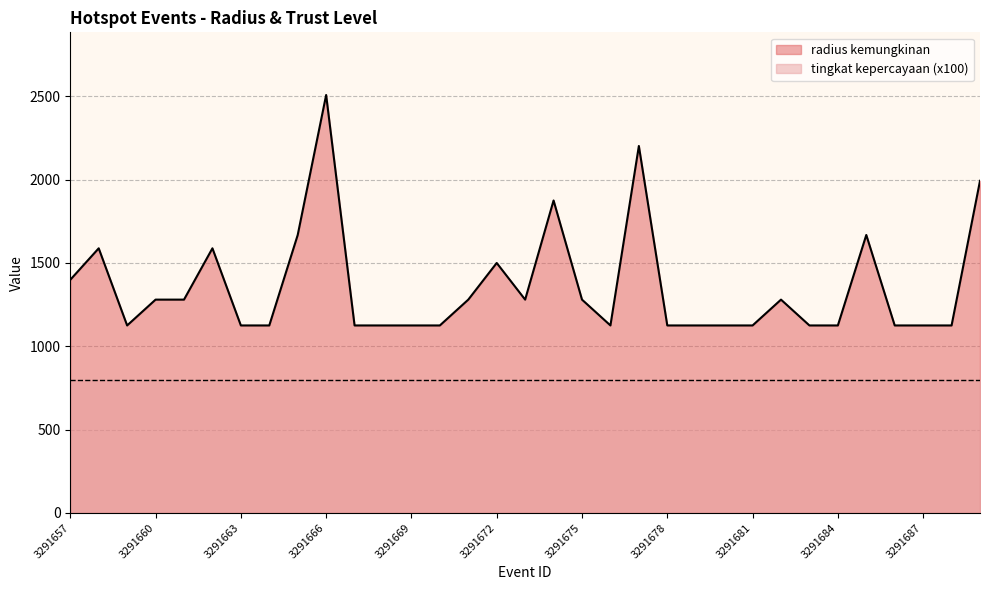

What is the maximum value shown in the chart?

2508